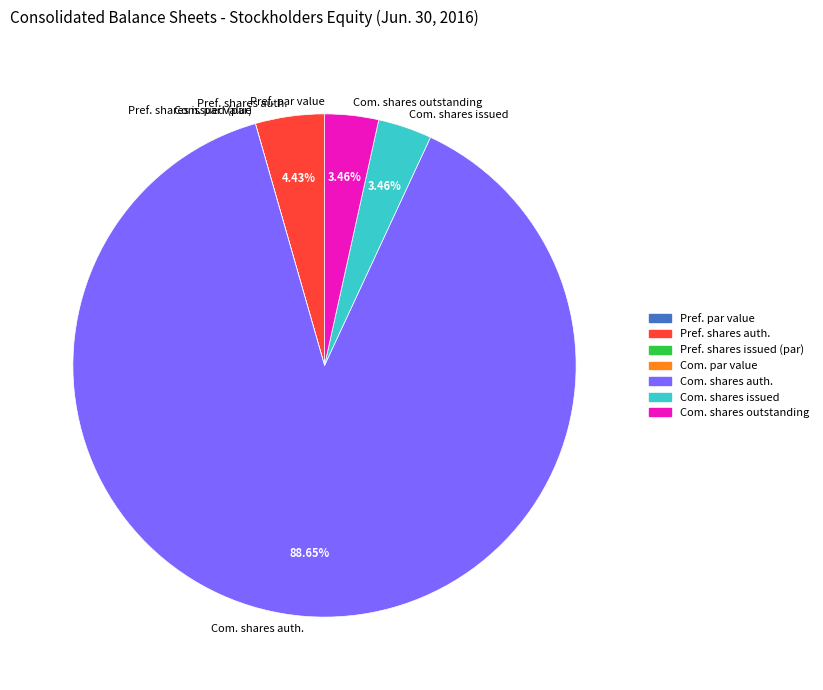

To the nearest percent, what is the average slice percentage?

14%